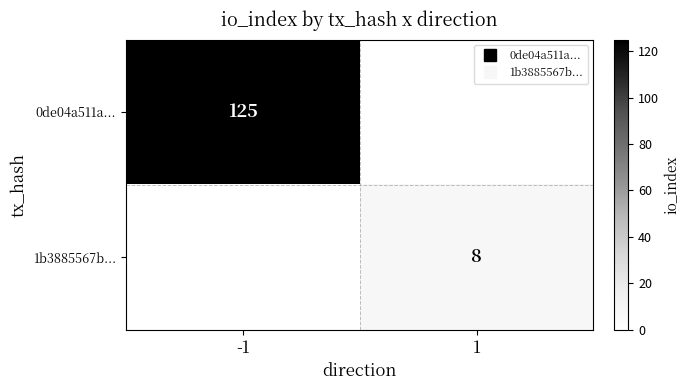

Where is 1b3885567b... nearest to the value 4?

-1